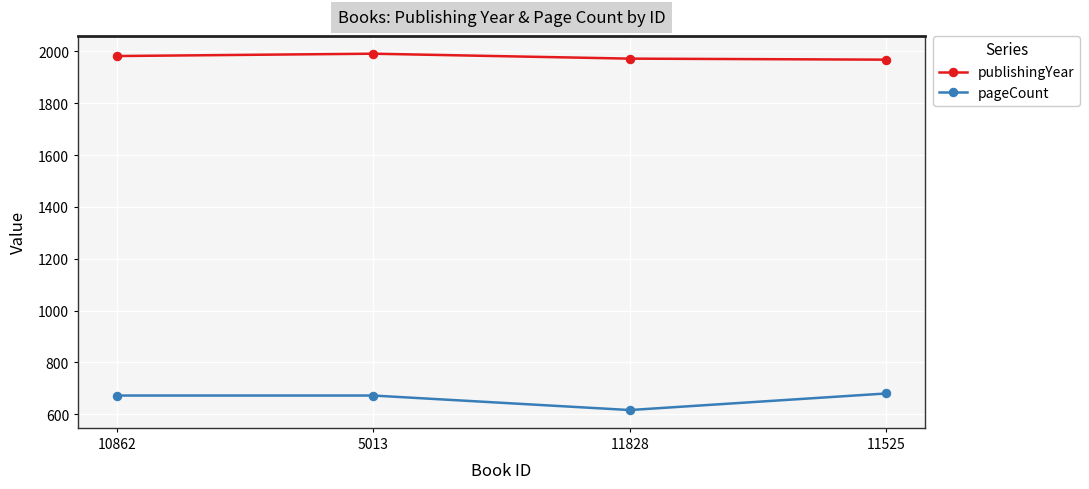

What is the total value across all series at 11828?

2588